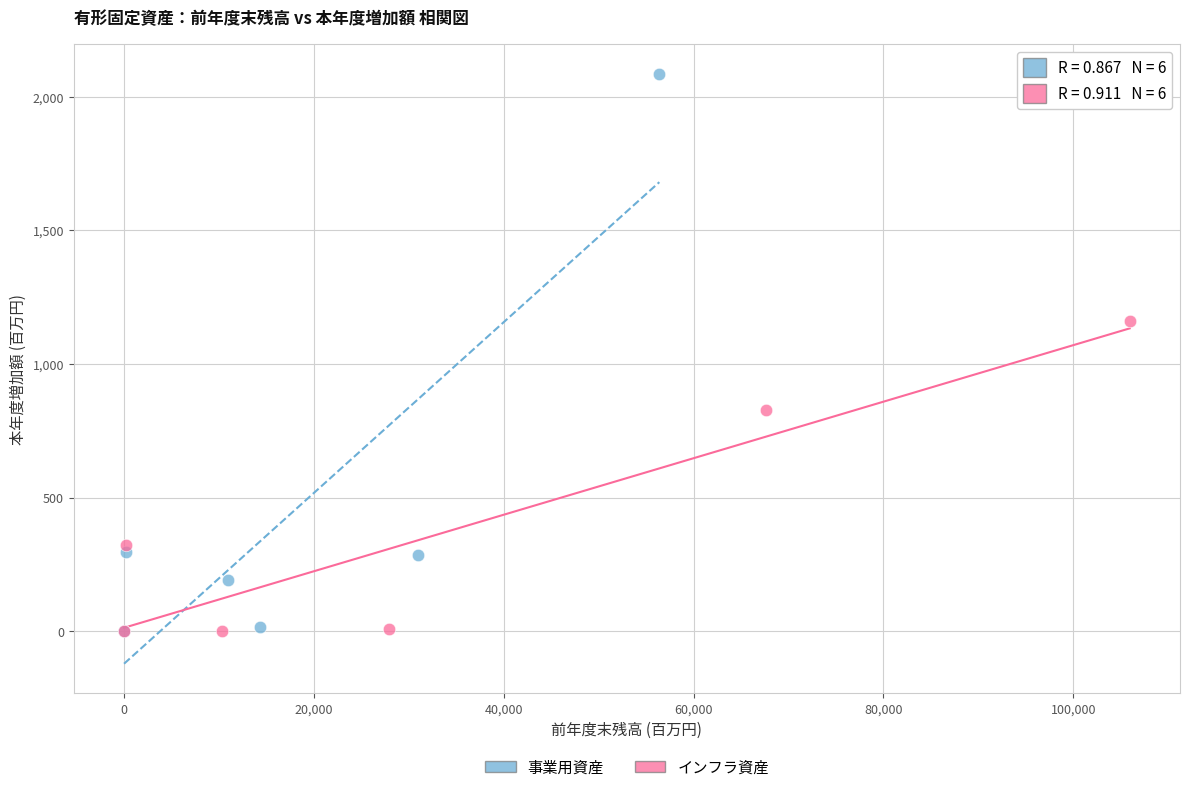

Which series has the largest Y range (max minus min)?

事業用資産